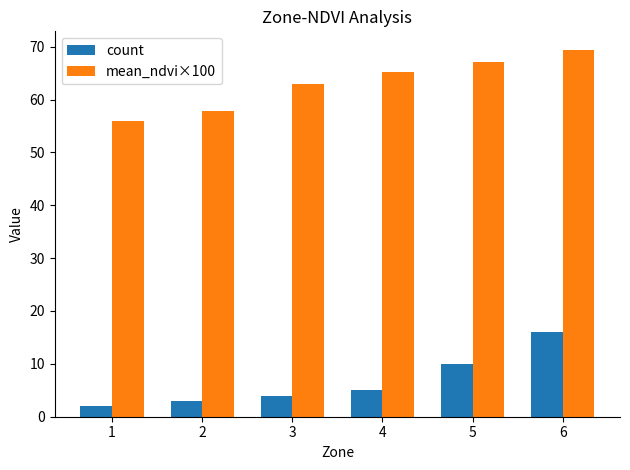

Rank the categories by count value from lowest to highest.

1, 2, 3, 4, 5, 6